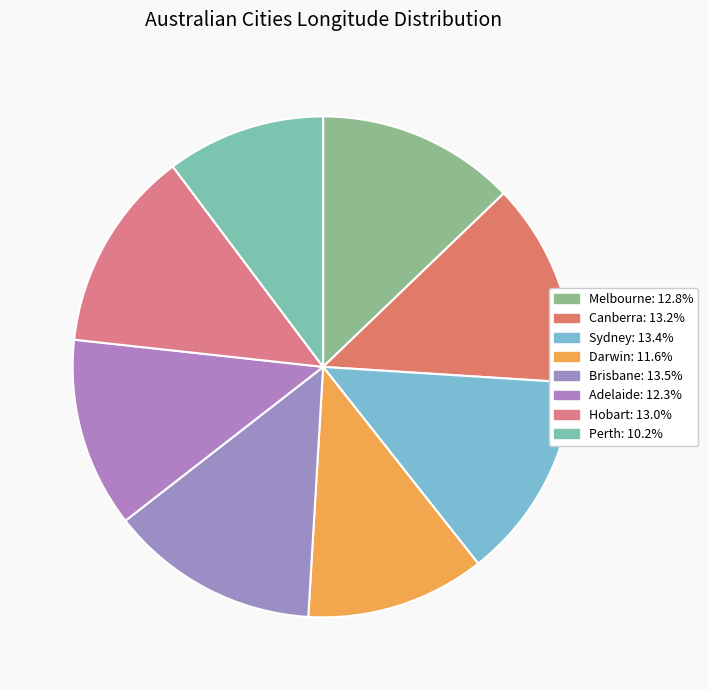

True or false: Sydney accounts for 13% of the total.

True